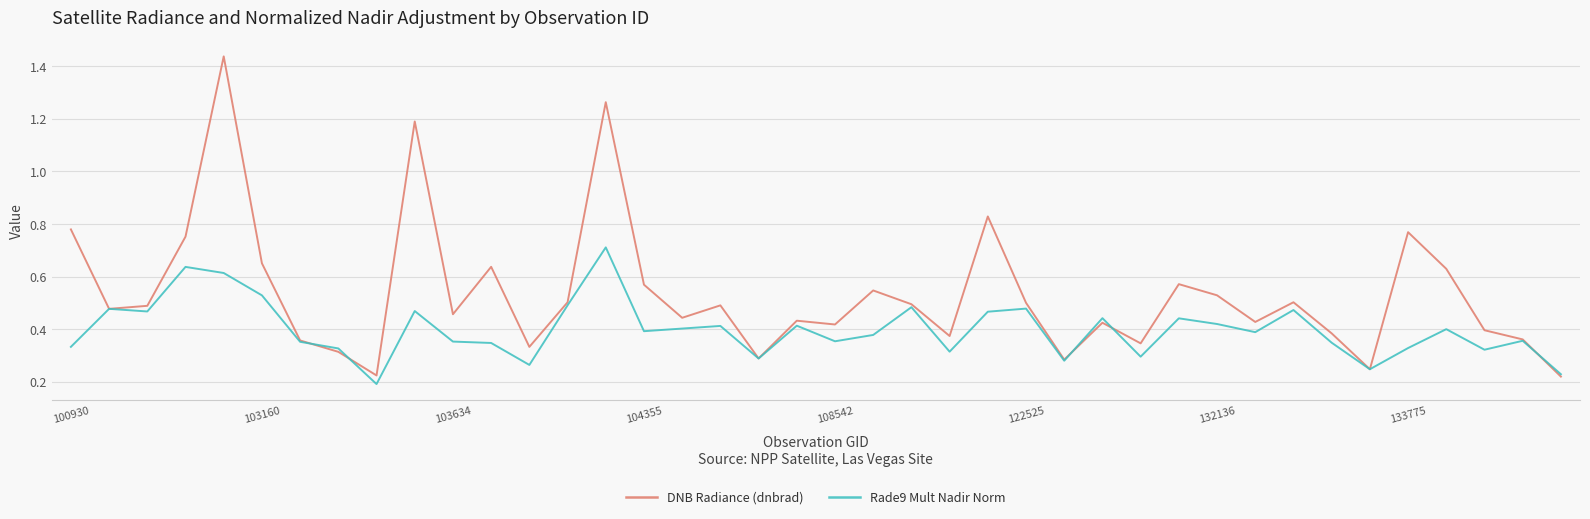

Which series has the largest total across all categories?

DNB Radiance (dnbrad)